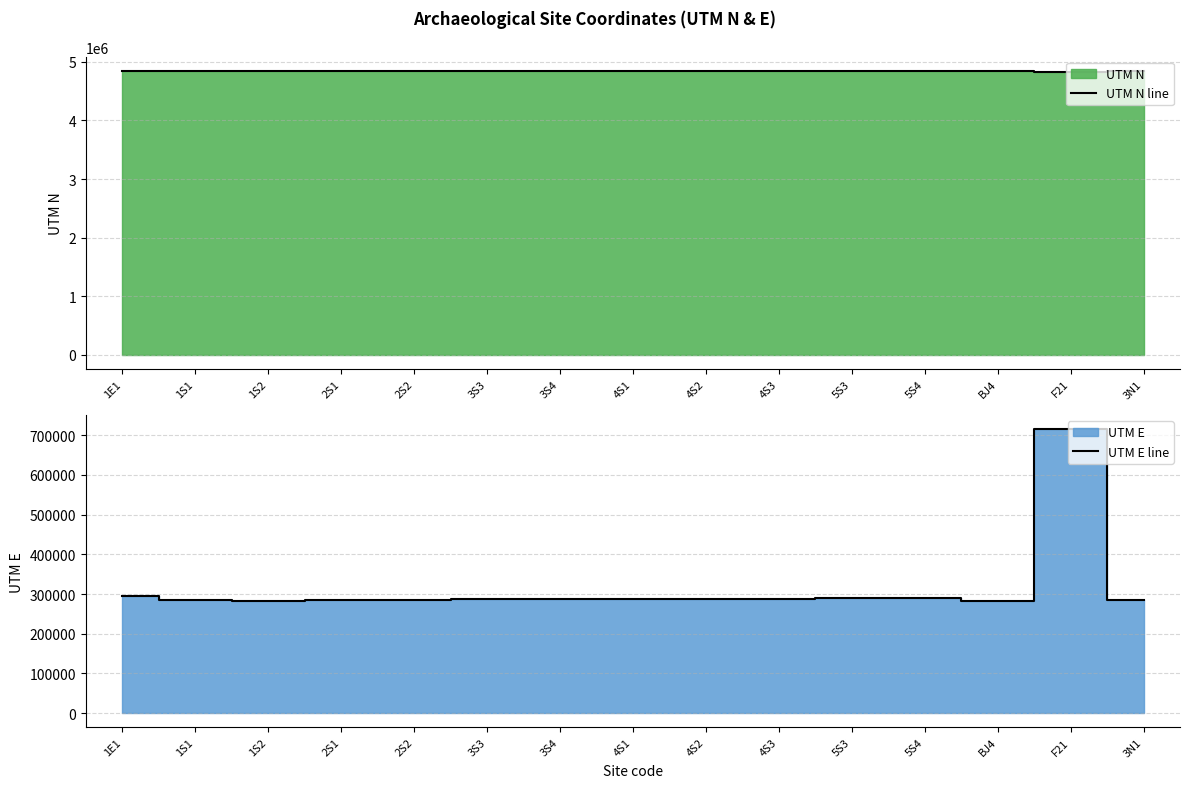

What is the difference between the maximum and second lowest values in the UTM E line series?

431422